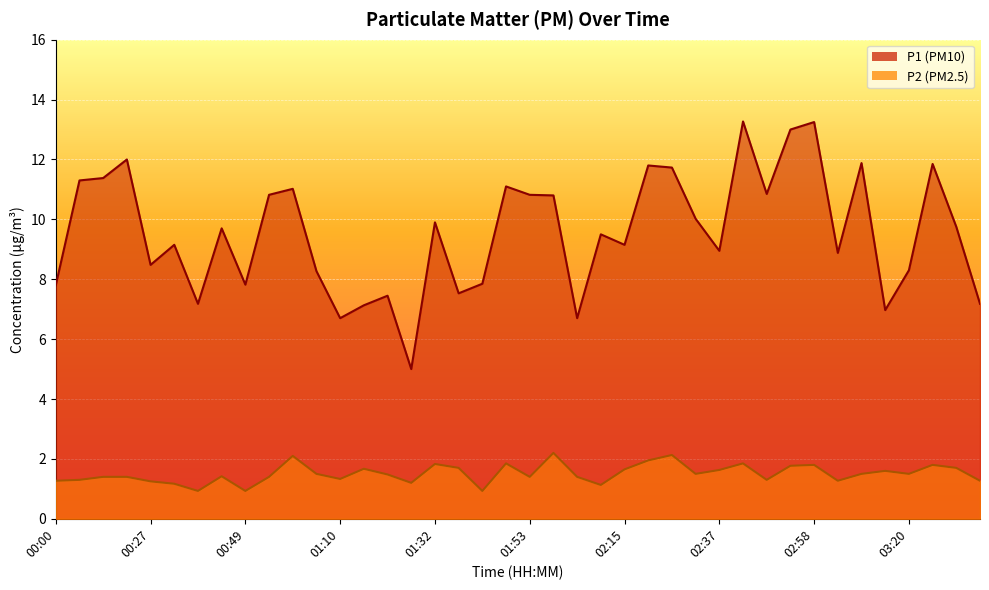

Which series has the widest spread of values?

P1